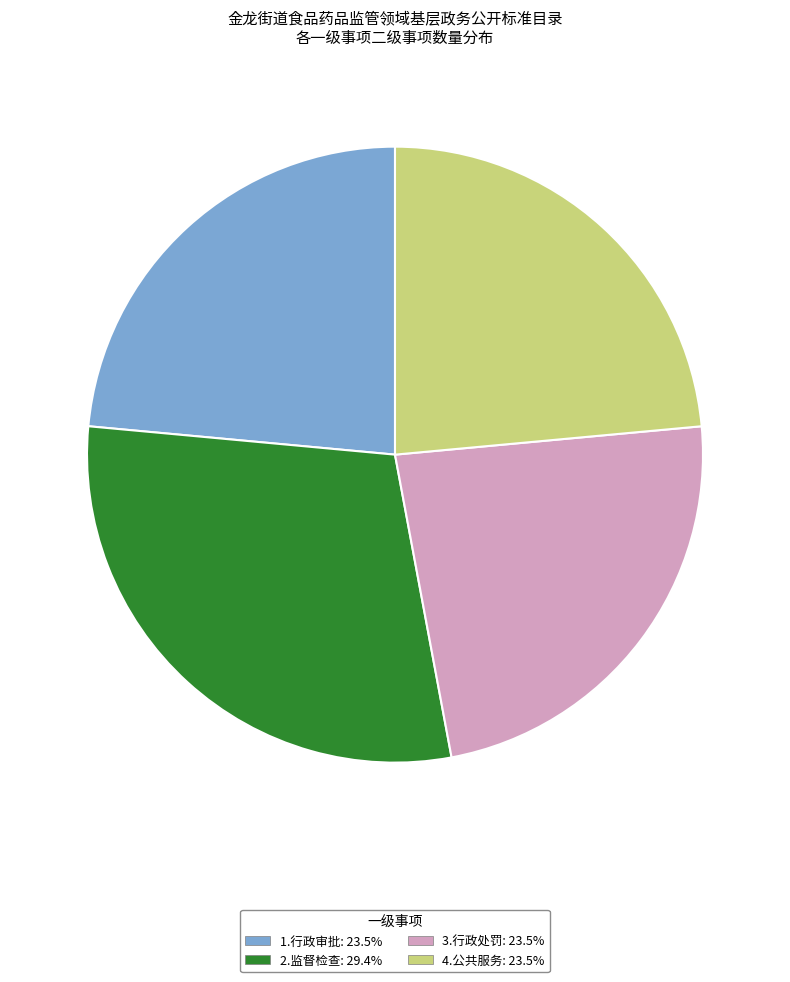

Is the sum of 1.行政审批: 23.5% and 4.公共服务: 23.5% greater than half?

No